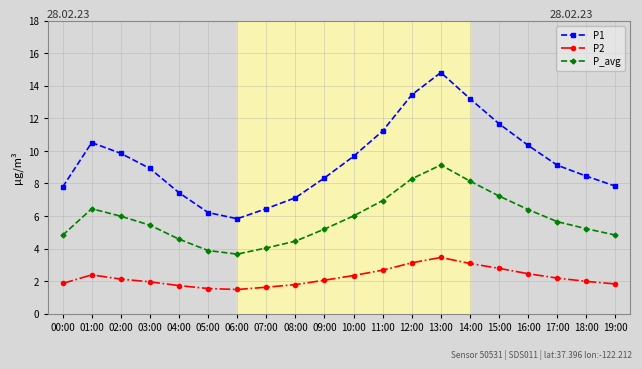

What is the value of the P_avg point at the 20th from the left?

4.8